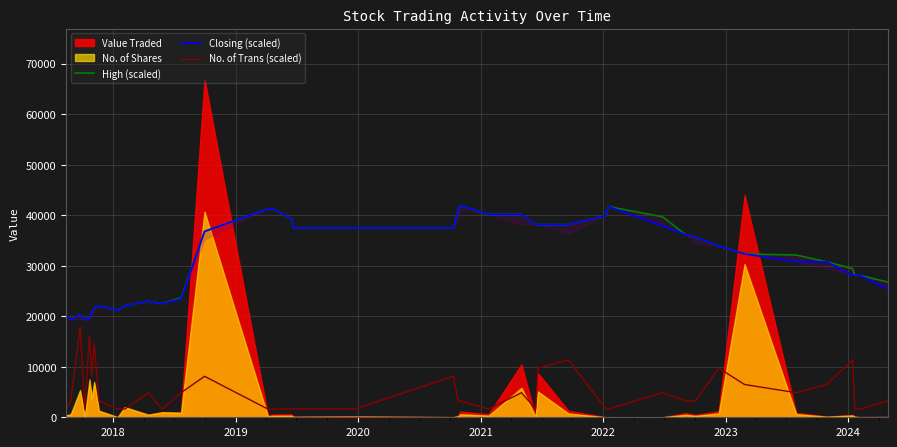

Reading left to right, transcribe all the data shown in this chart.

High (scaled): 20299.7	19407.4	20299.7	19407.4	19407.4	20745.8	21638.1	22084.3	21192.0	22084.3	22976.6	22530.4	23645.8	36807.1	41268.6	41268.6	39260.9	37476.3	37476.3	37476.3	41045.5	41937.8	40153.2	40153.2	38145.5	38145.5	38145.5	39930.1	41714.7	39707.1	36137.9	35691.7	33907.1	32345.6	32122.6	30784.1	29445.7	28107.2	28107.2	26768.8
Closing (scaled): 20299.7	19407.4	20299.7	19407.4	19407.4	20745.8	21638.1	22084.3	21192.0	22084.3	22976.6	22530.4	23422.7	36807.1	41268.6	41268.6	39260.9	37476.3	37476.3	37476.3	41045.5	41937.8	40153.2	40153.2	38145.5	38145.5	38145.5	39930.1	41714.7	37922.5	36137.9	35691.7	33907.1	32345.6	30784.1	30784.1	28107.2	28107.2	28107.2	25430.4
No. of Trans (scaled): 1622.4	3244.7	17845.9	1622.4	16223.5	8111.8	14601.2	3244.7	1622.4	1622.4	4867.1	1622.4	4867.1	8111.8	1622.4	1622.4	1622.4	1622.4	1622.4	8111.8	3244.7	3244.7	1622.4	4867.1	1622.4	9734.1	11356.5	1622.4	1622.4	4867.1	3244.7	3244.7	9734.1	6489.4	4867.1	6489.4	11356.5	1622.4	1622.4	3244.7